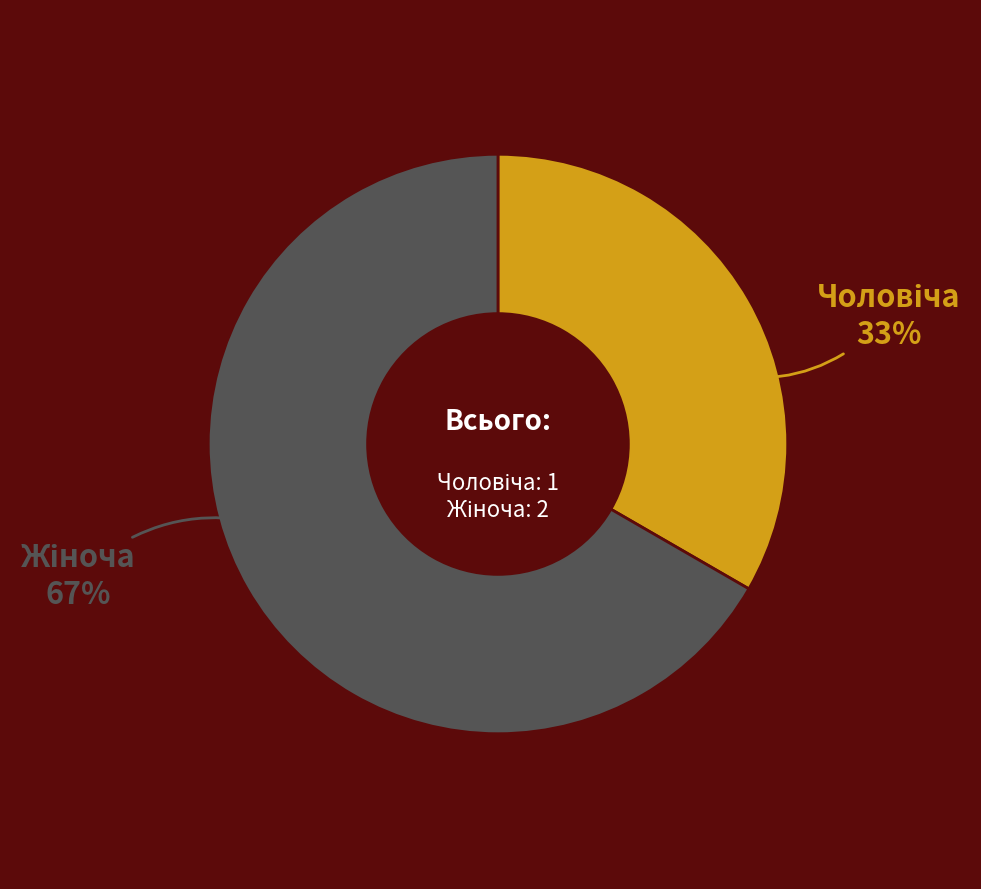

To the nearest percent, what is the average slice percentage?

50%